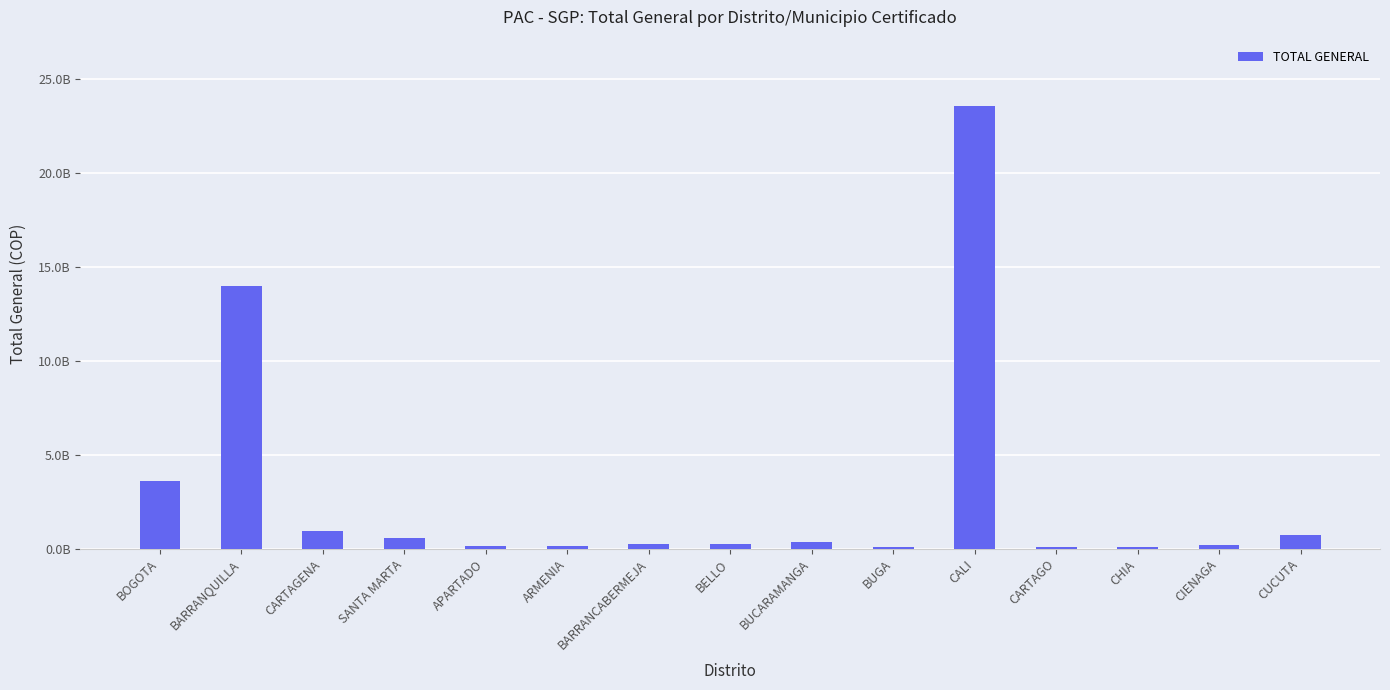

What value does the data have at CARTAGENA?

920391829